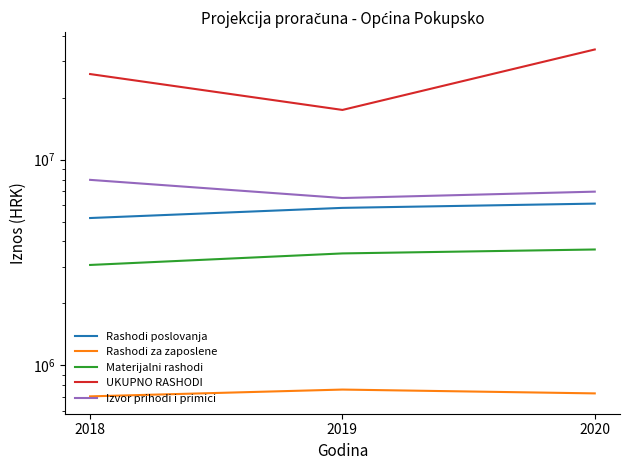

What is the value of the Rashodi poslovanja point at the 3rd from the left?

6109300